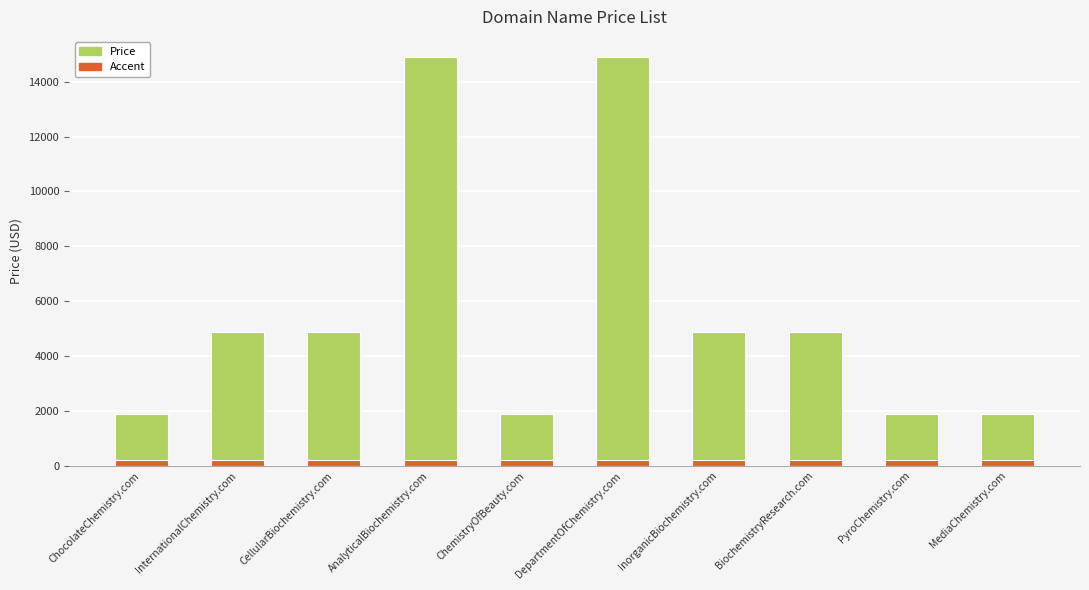

How many values exceed 4888?

2